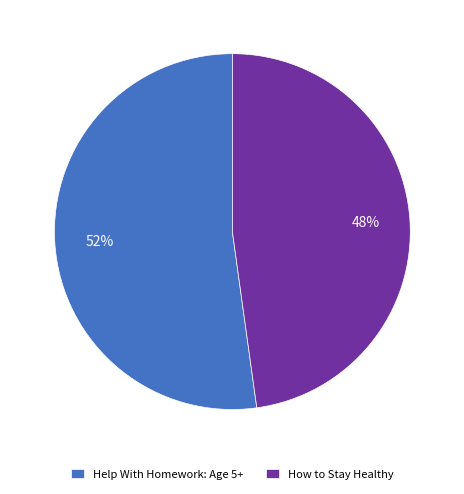

To the nearest percent, what portion does Help With Homework: Age 5+ represent?

52%